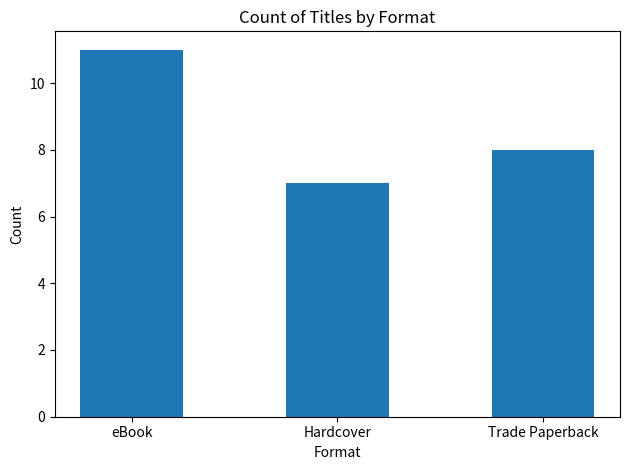

What is the ratio of the value at Trade Paperback to the value at eBook?

0.7